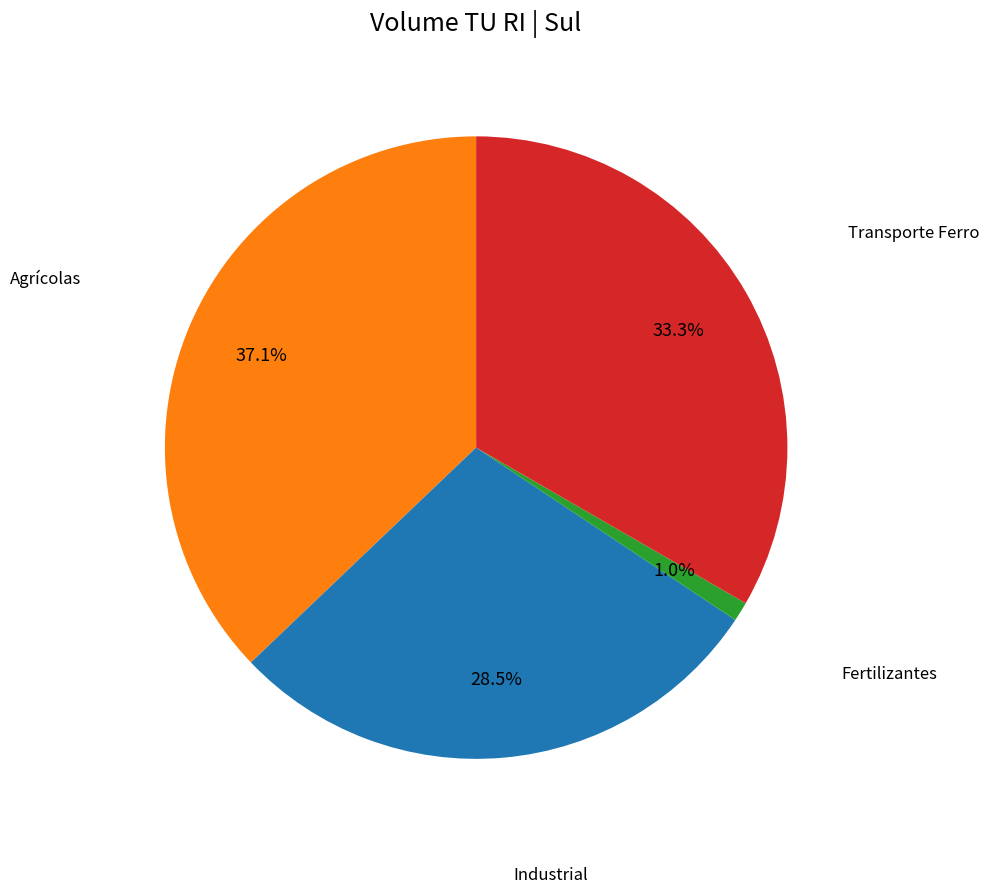

How many segments does this pie chart have?

4